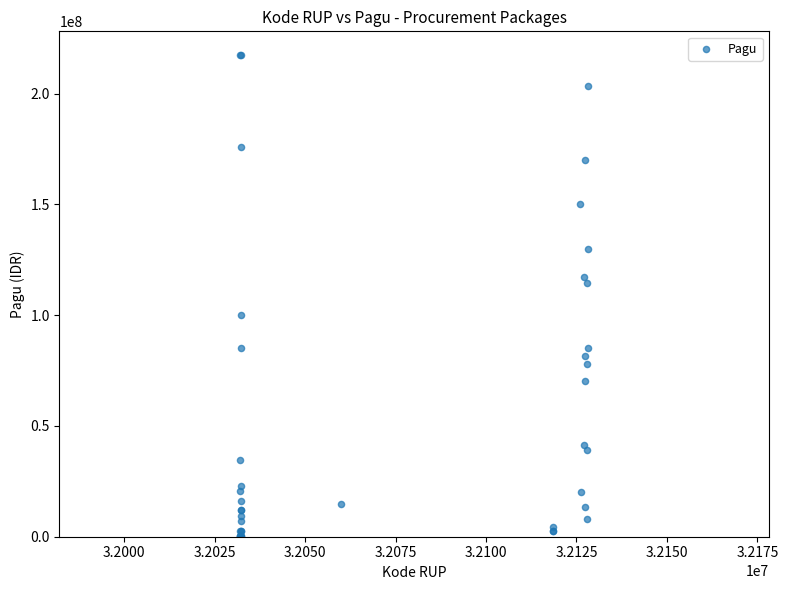

What Y value in the scatter plot is closest to 108830000?

114296000